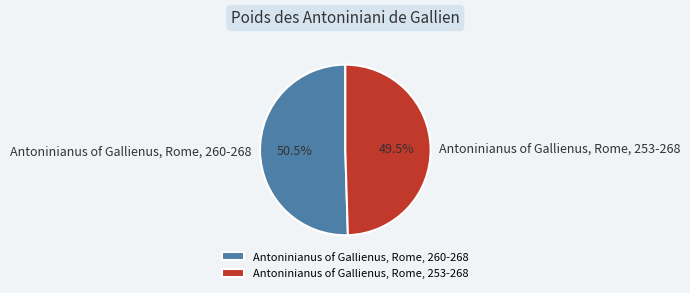

To the nearest percent, what is the difference between the largest and smallest slice percentages?

1%